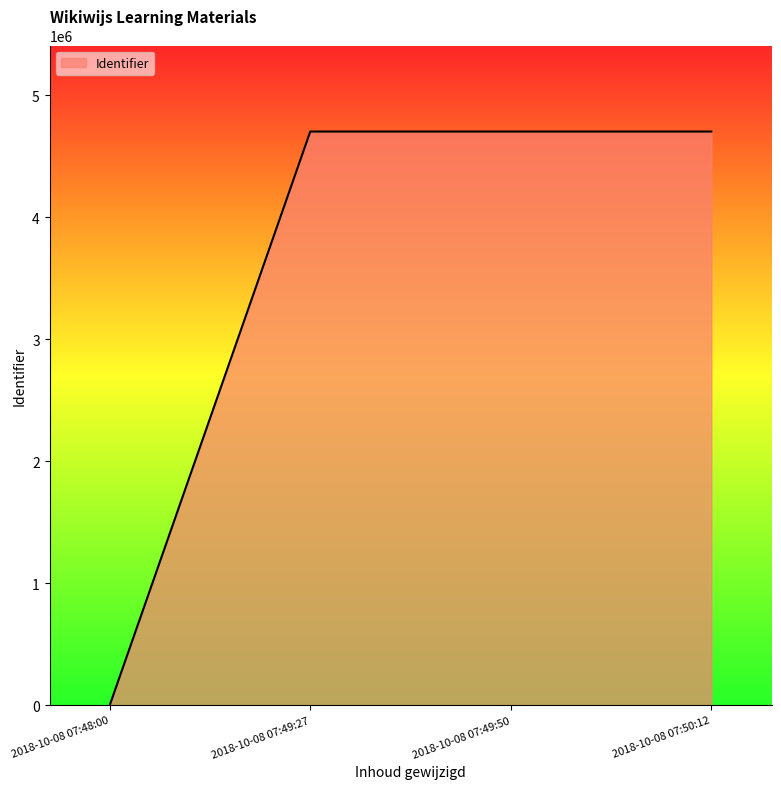

How many categories are shown in the chart?

4